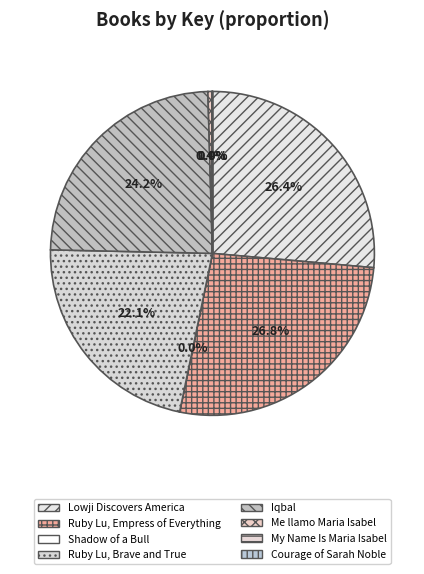

True or false: Courage of Sarah Noble accounts for 0% of the total.

True